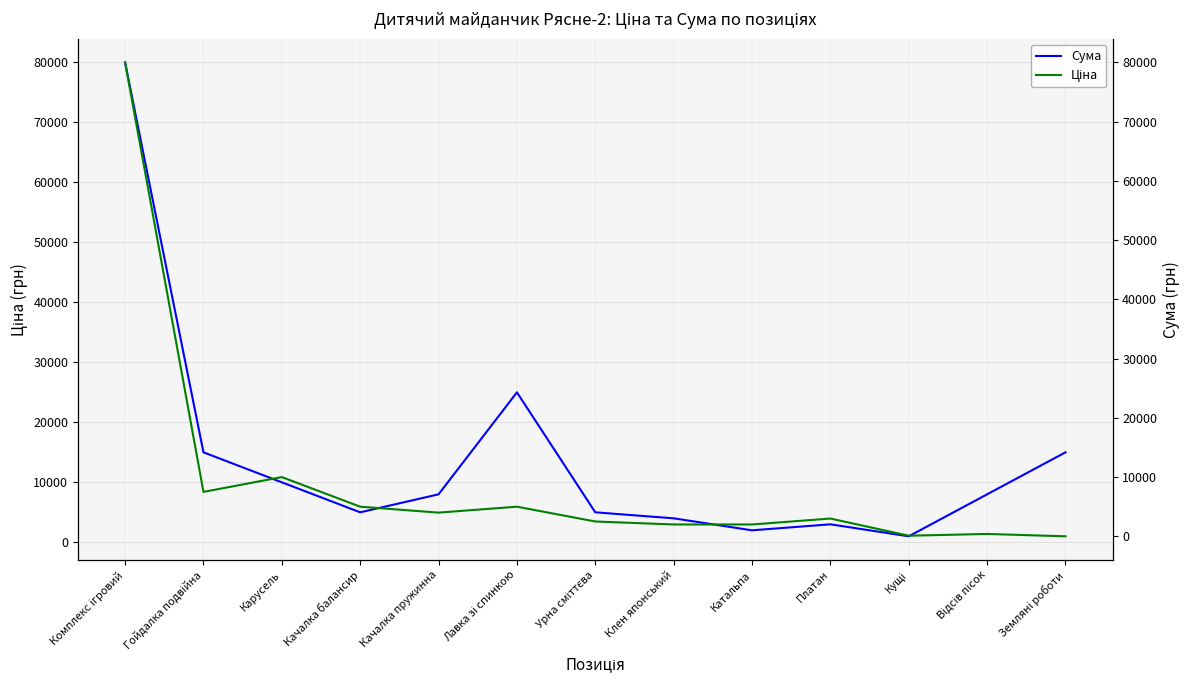

At how many categories does at least one series exceed 59770?

1